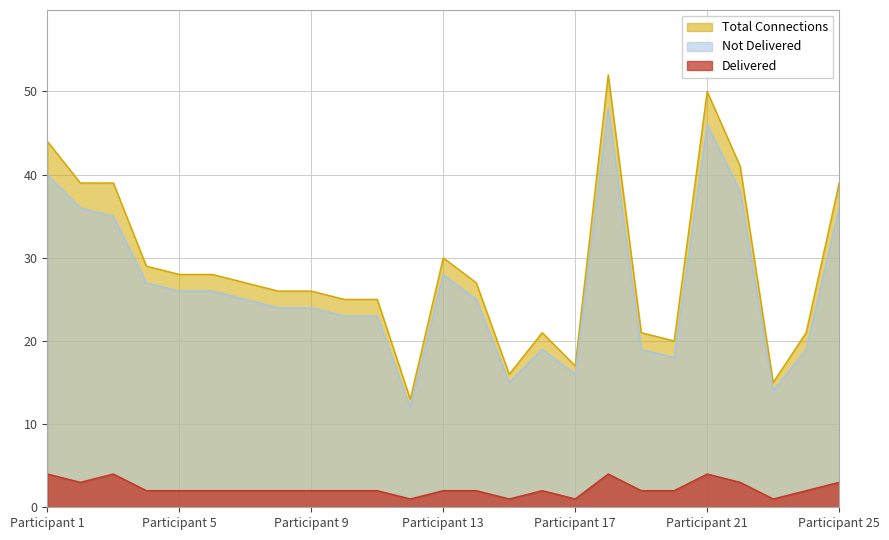

Which series has the widest spread of values?

Total Connections